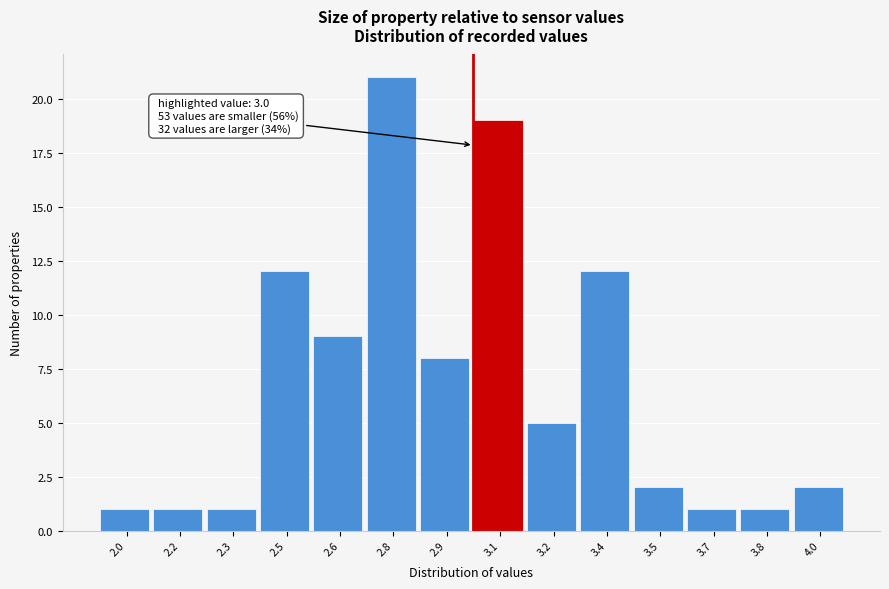

Reading right to left, list all the values displayed in this chart.

2	1	1	2	12	5	19	8	21	9	12	1	1	1